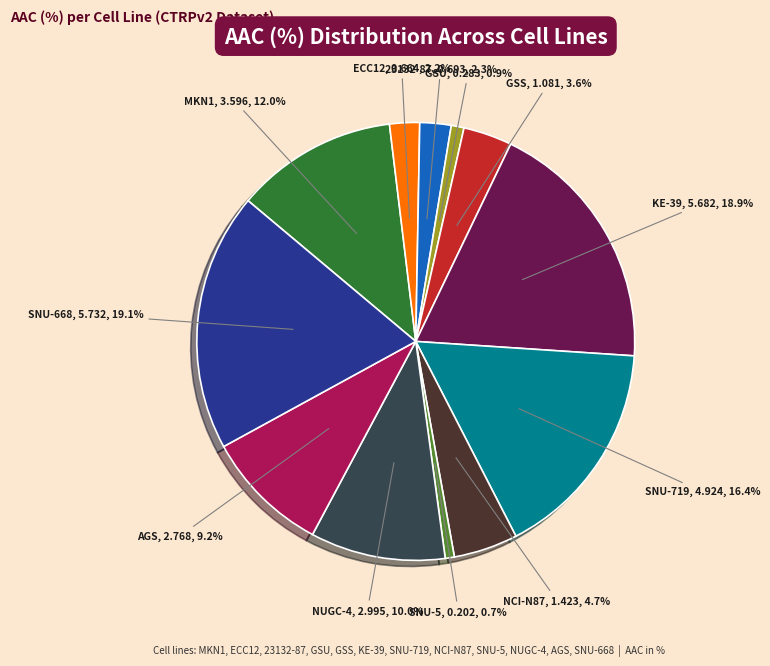

Does any single category account for the majority?

No